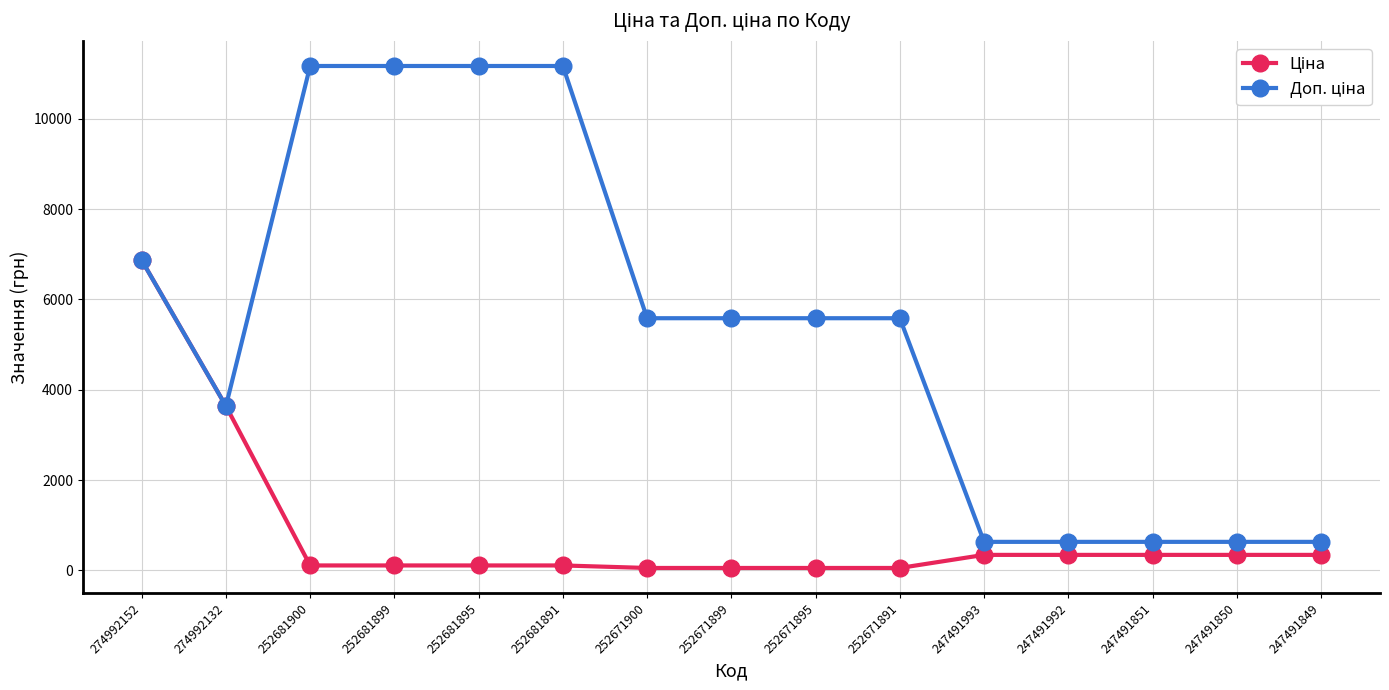

At how many categories does at least one series exceed 10100?

4